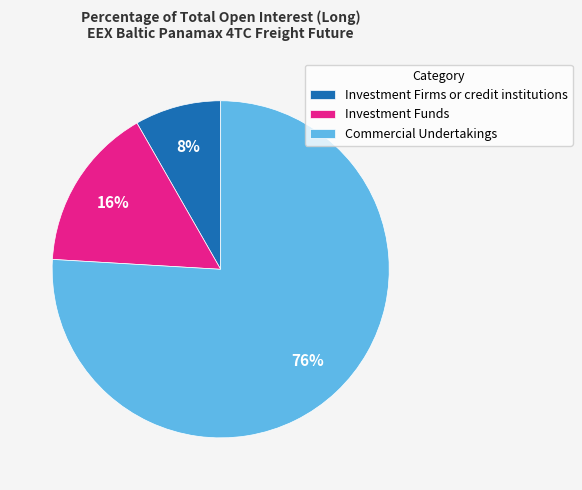

Combined, do Commercial Undertakings and Investment Funds account for over 50%?

Yes